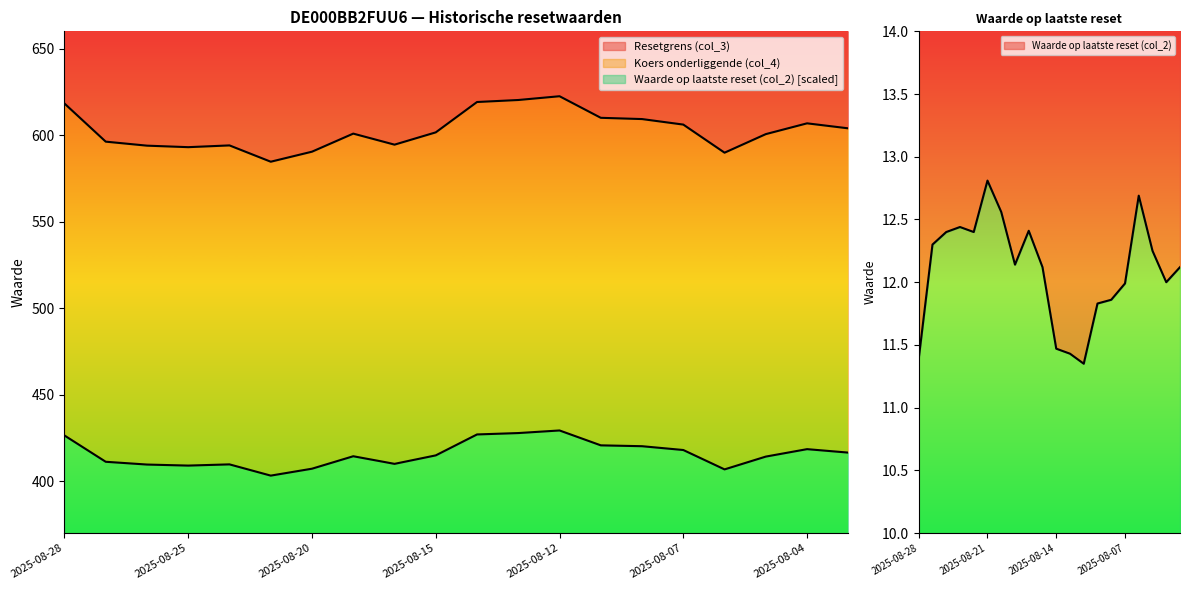

True or false: Koers onderliggende (col_4) and Resetgrens (col_3) cross at least once.

False